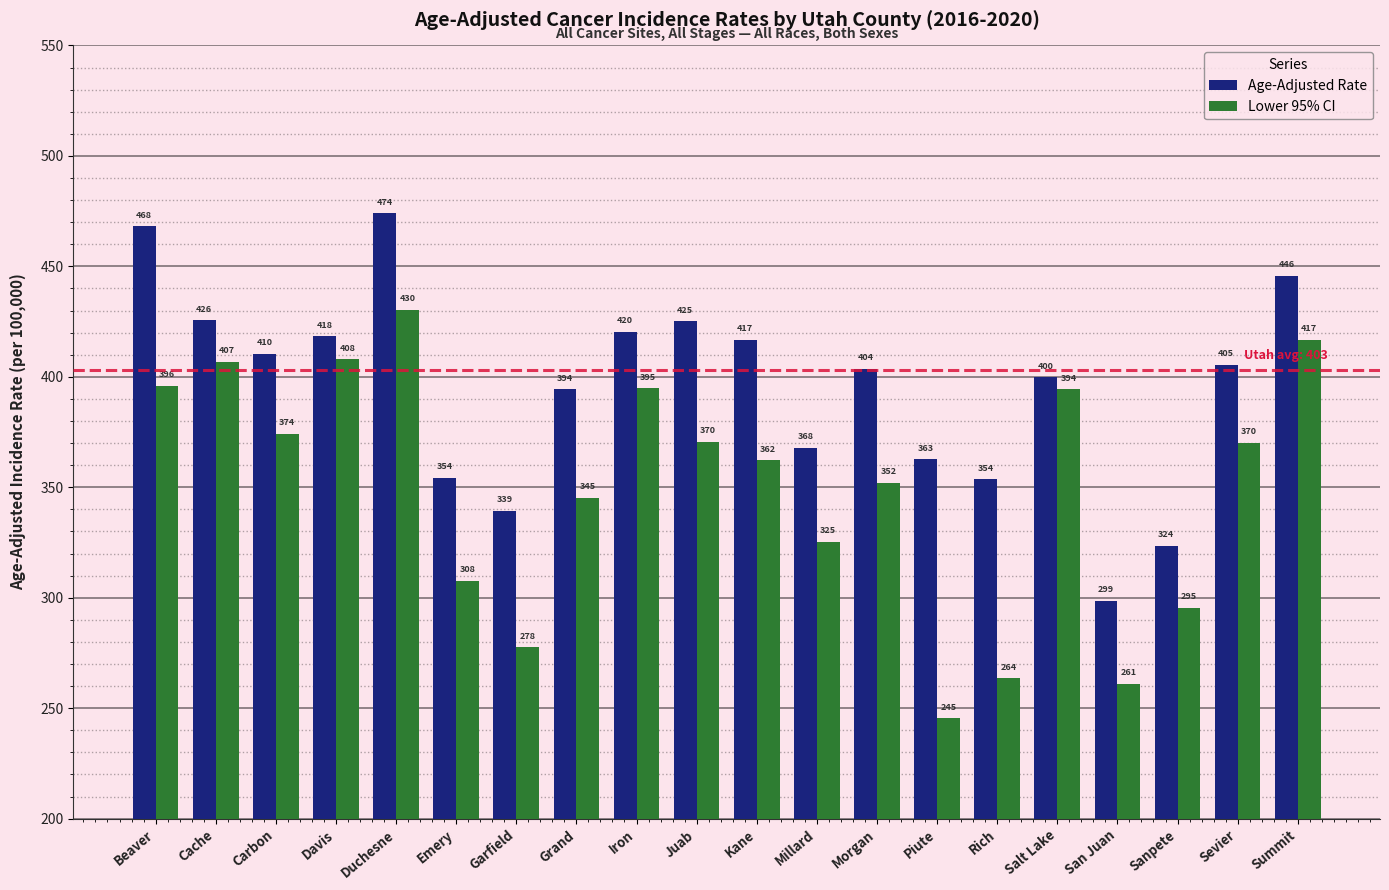

Is it true that Lower 95% CI equals 394.3 at Salt Lake?

True